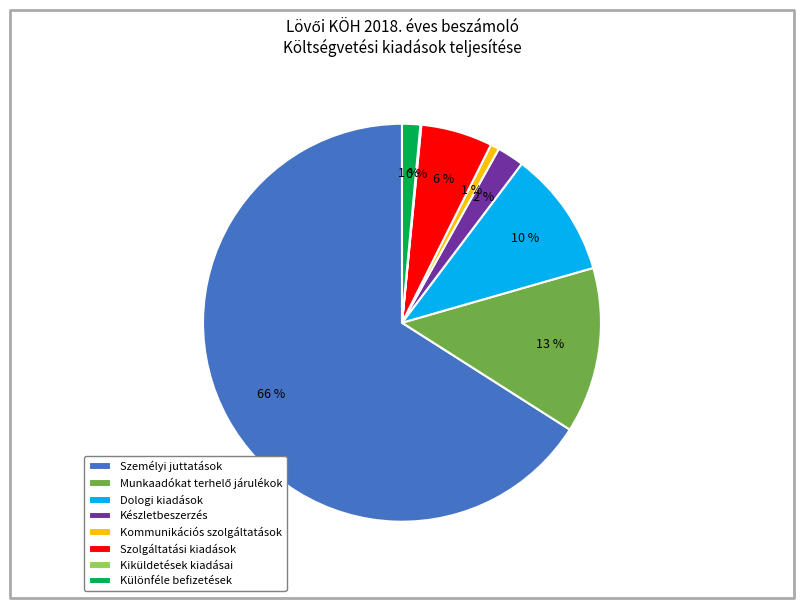

Is it true that Készletbeszerzés is 2% of the pie?

True